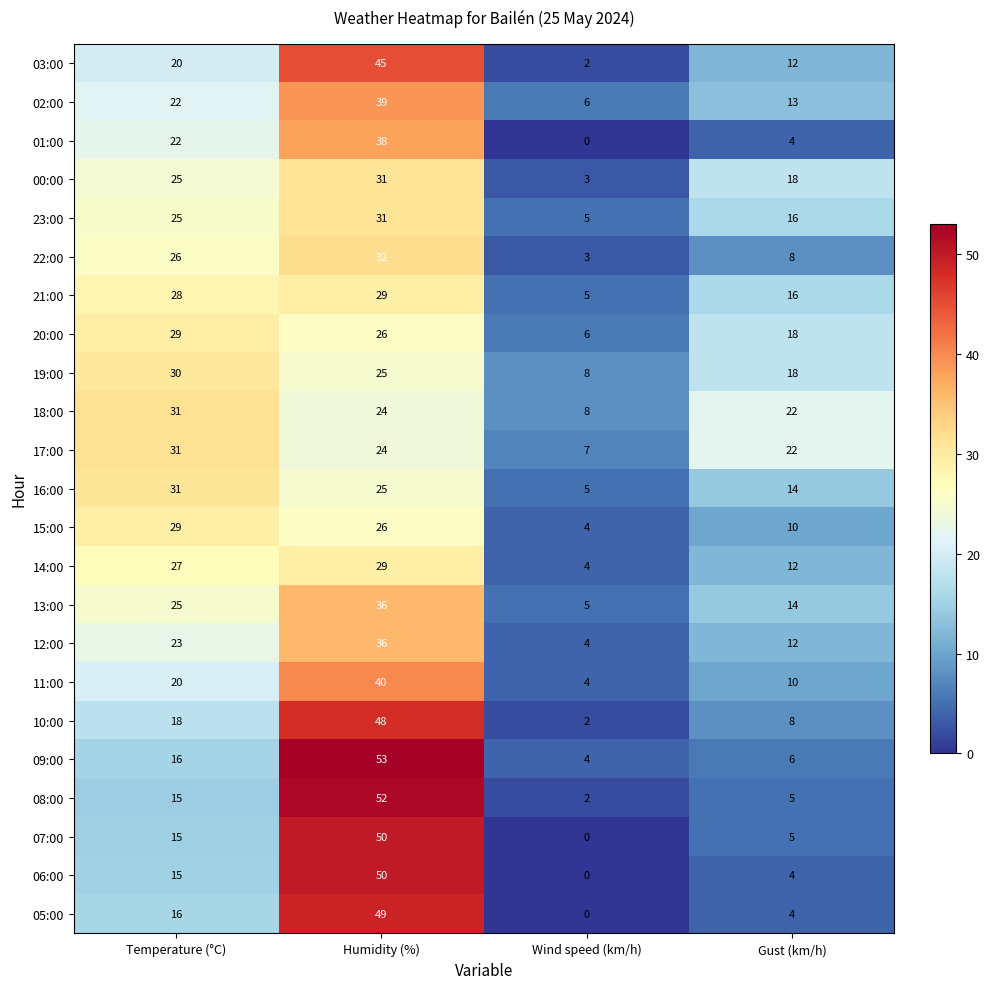

Count the 20:00 values in the range 18 to 29.

3